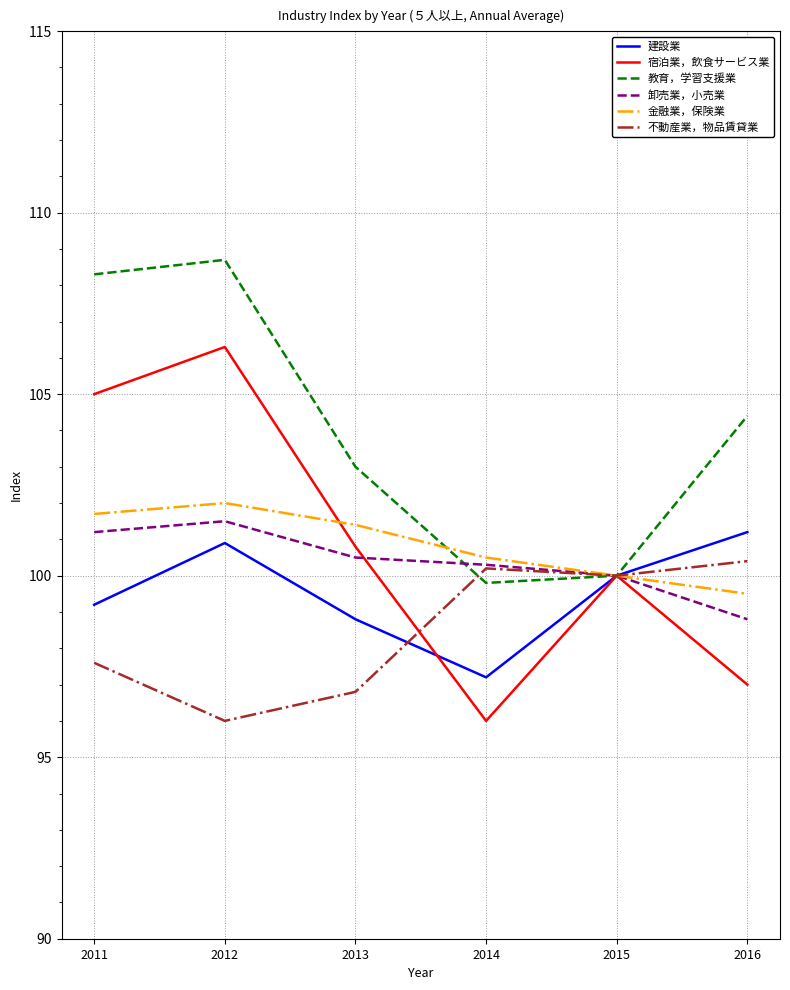

Which series changed the most between 2012 and 2015?

教育，学習支援業